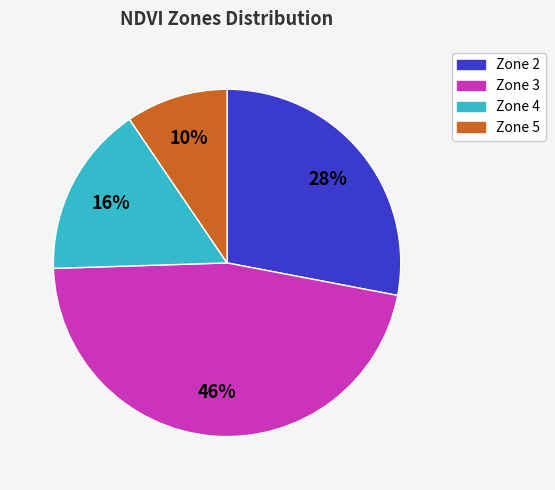

Count the number of slices in the pie.

4